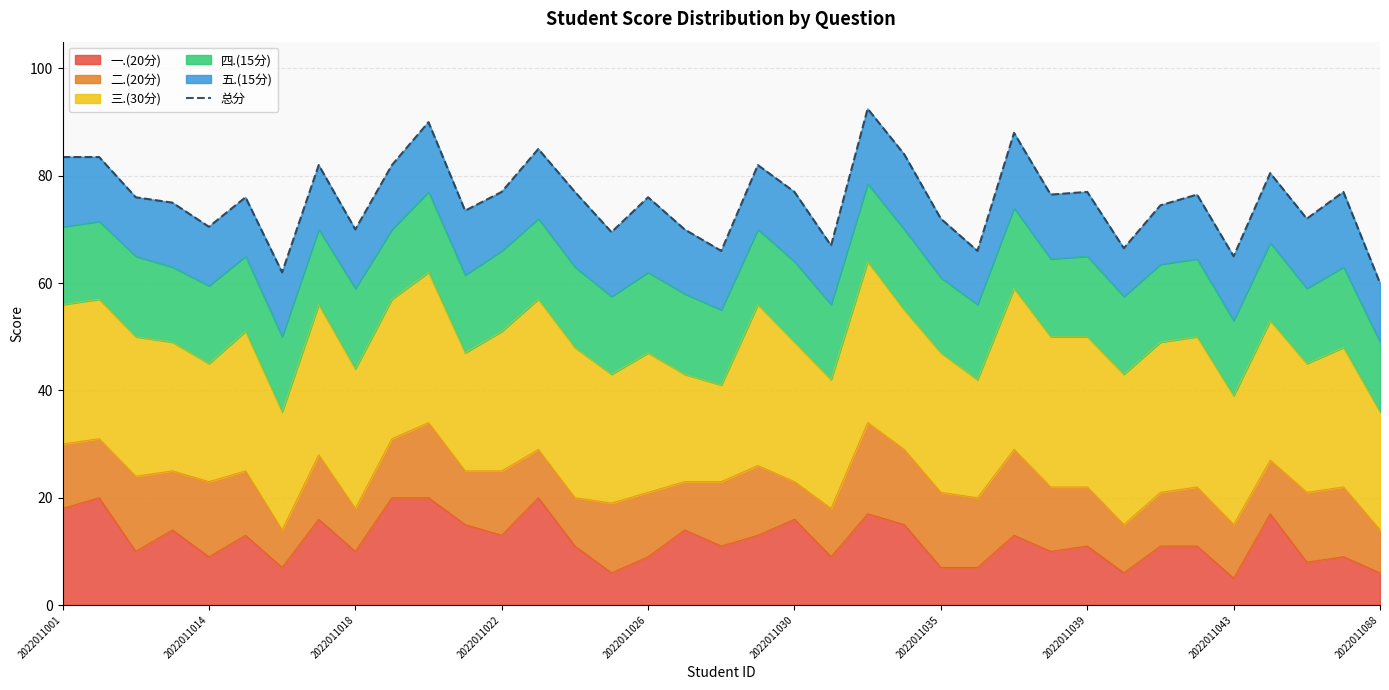

Approximately how many times larger is the value at 22 compared to 17?

1.3